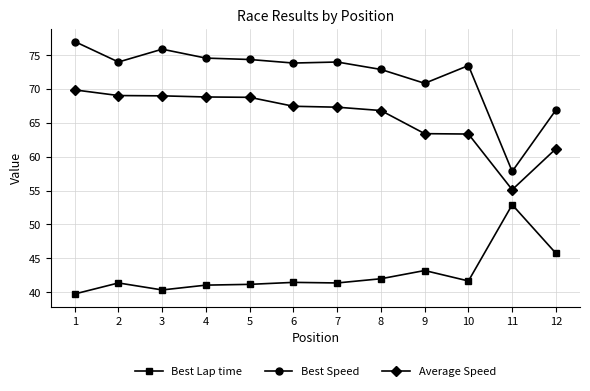

Does the chart have visible grid lines?

Yes